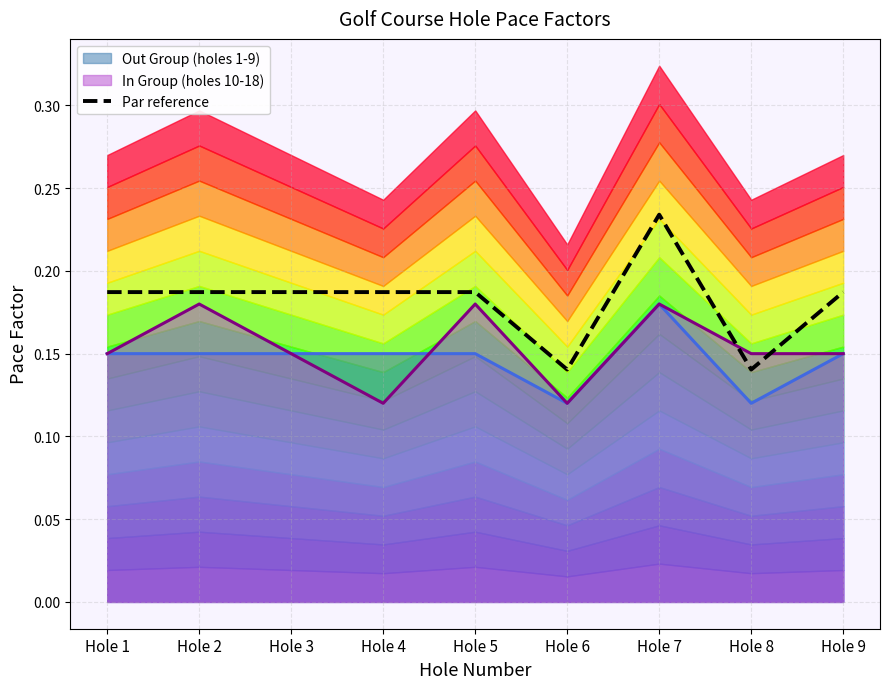

List the labels in order of value, largest first.

Hole 7, Hole 1, Hole 2, Hole 3, Hole 4, Hole 5, Hole 9, Hole 6, Hole 8